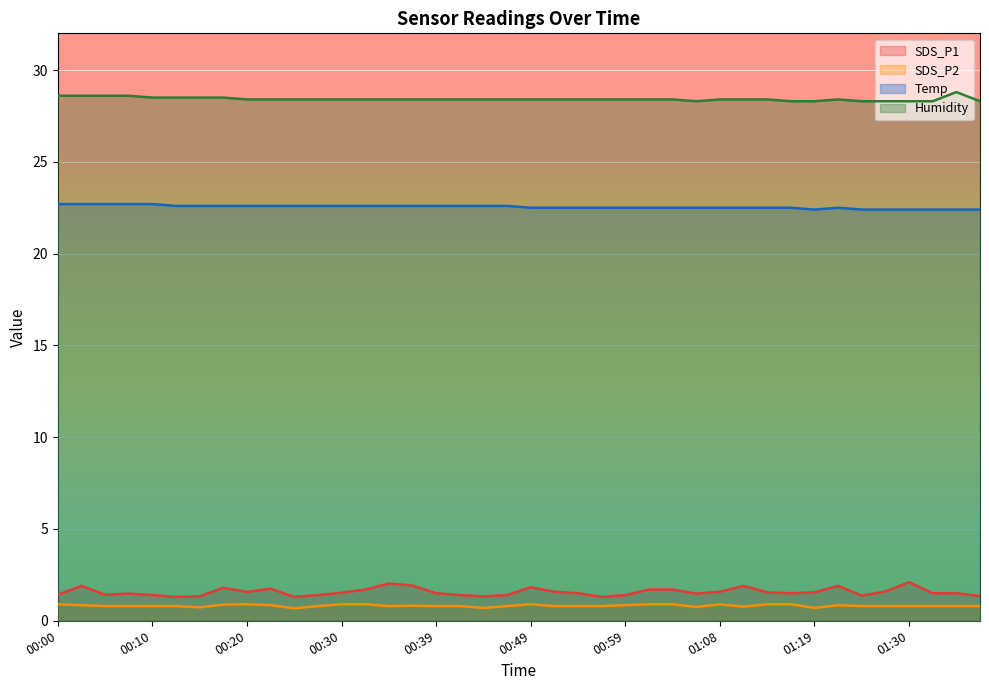

Which series changed the most between 00:02 and 00:10?

SDS_P1